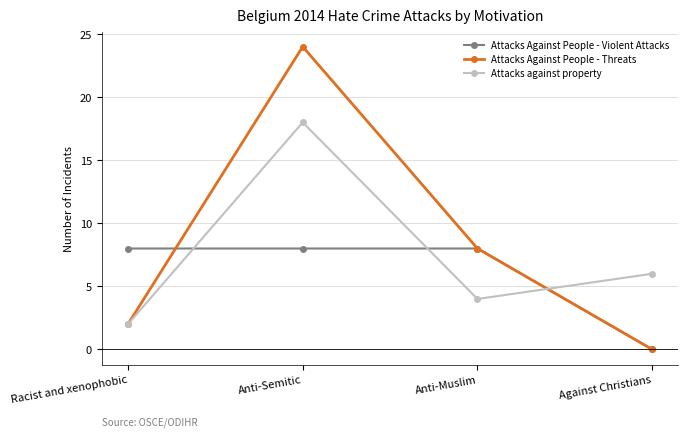

What is the difference between the highest and lowest values at Racist and xenophobic?

6